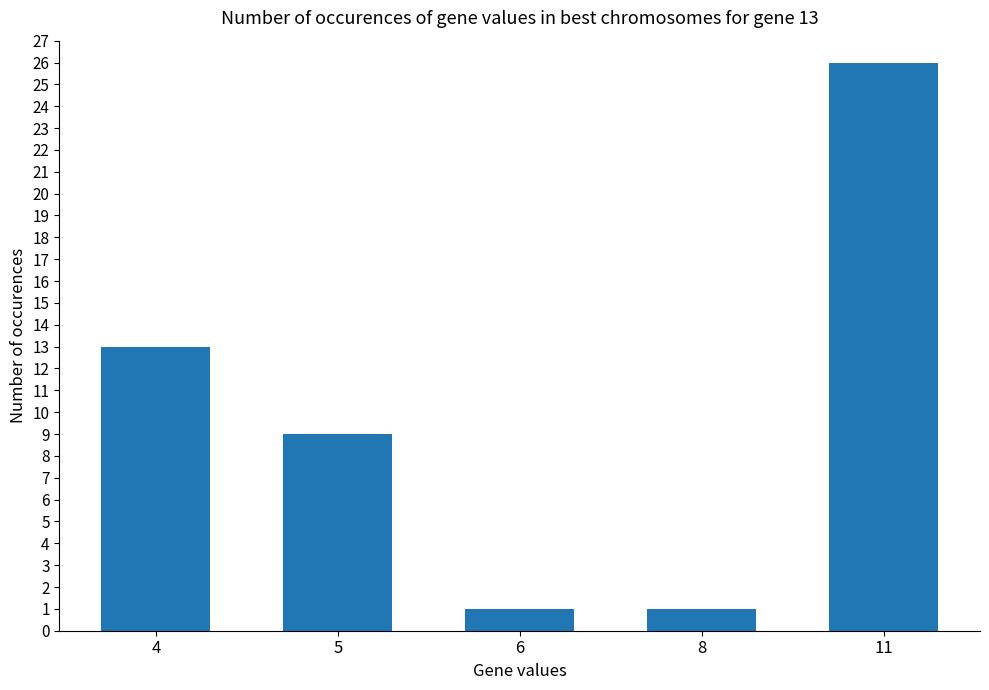

At which label is the value closest to 13?

4